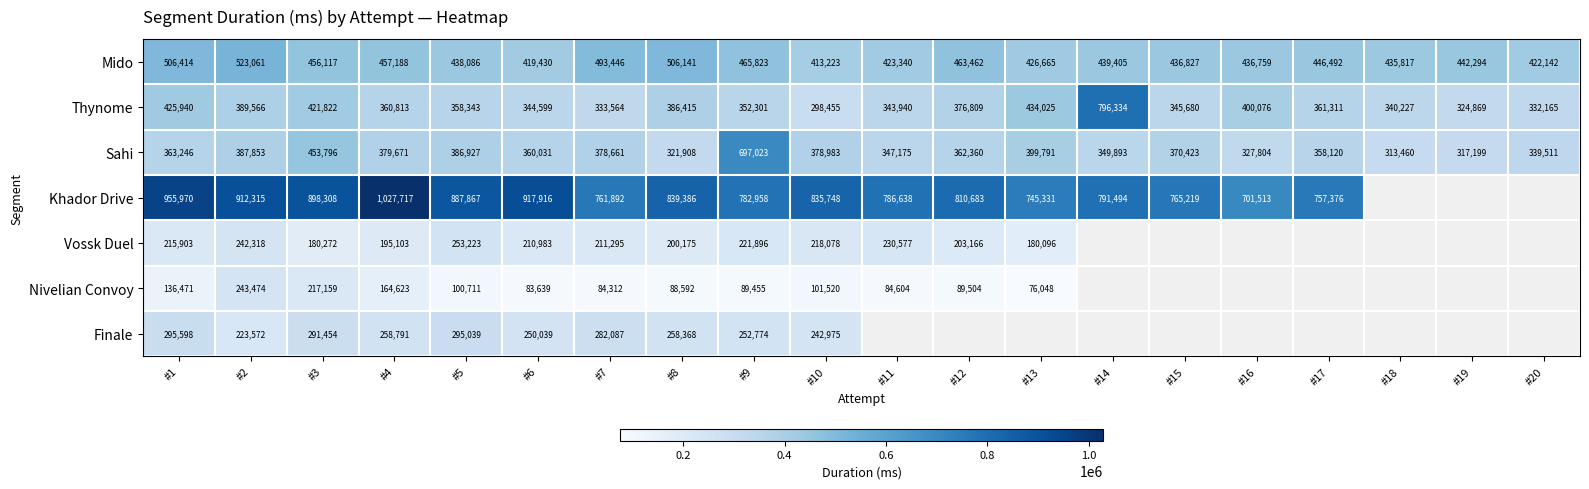

Which category has the lowest value in the Sahi series?

#18